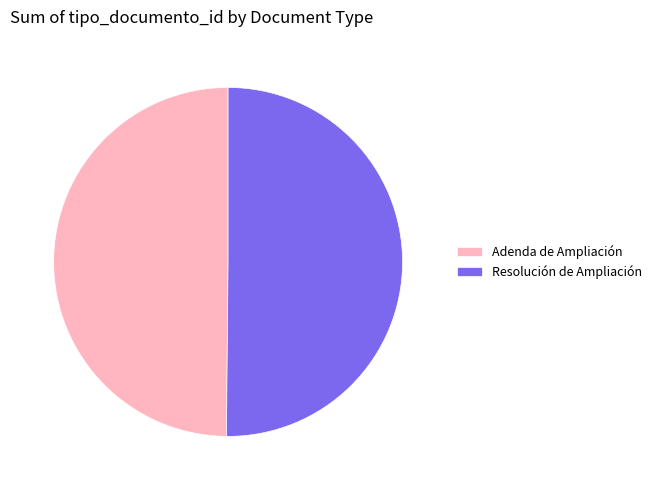

Do Resolución de Ampliación and Adenda de Ampliación together represent more than half of the pie?

Yes